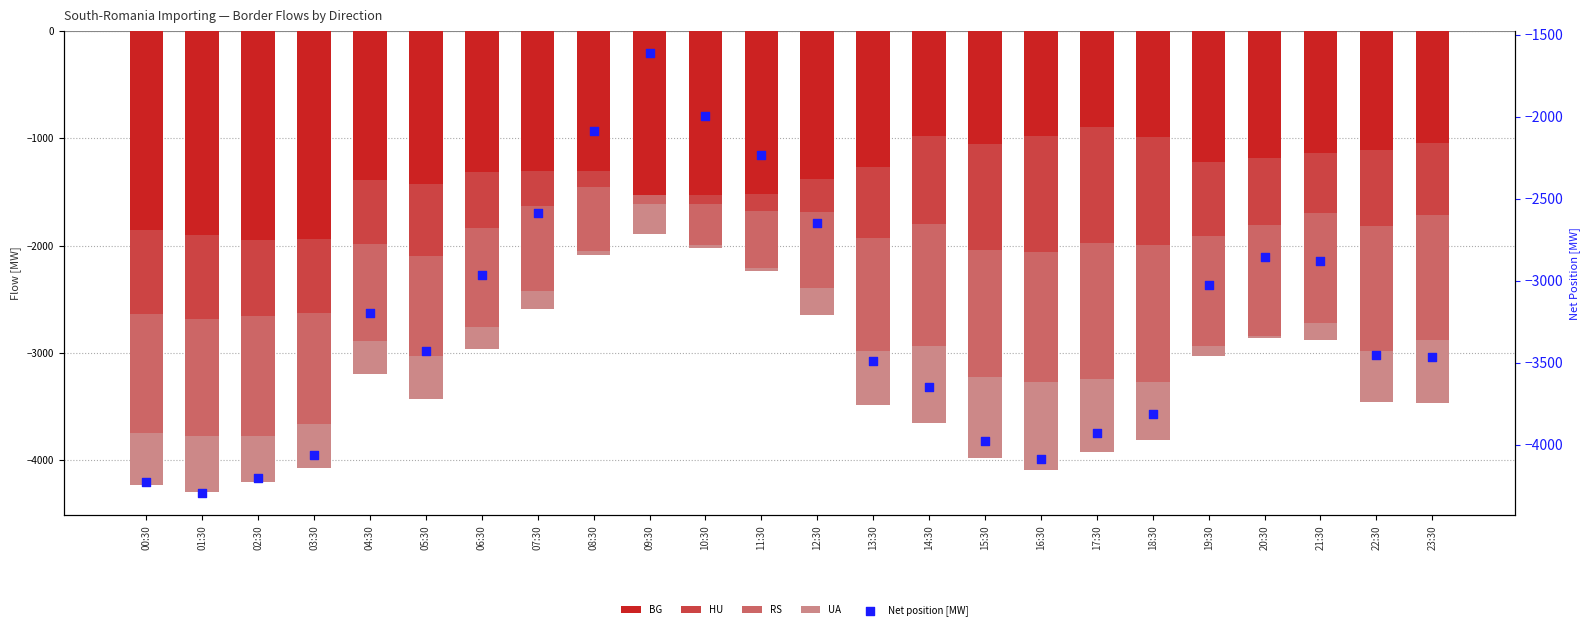

Which series contains the lowest Y value?

Net position [MW]